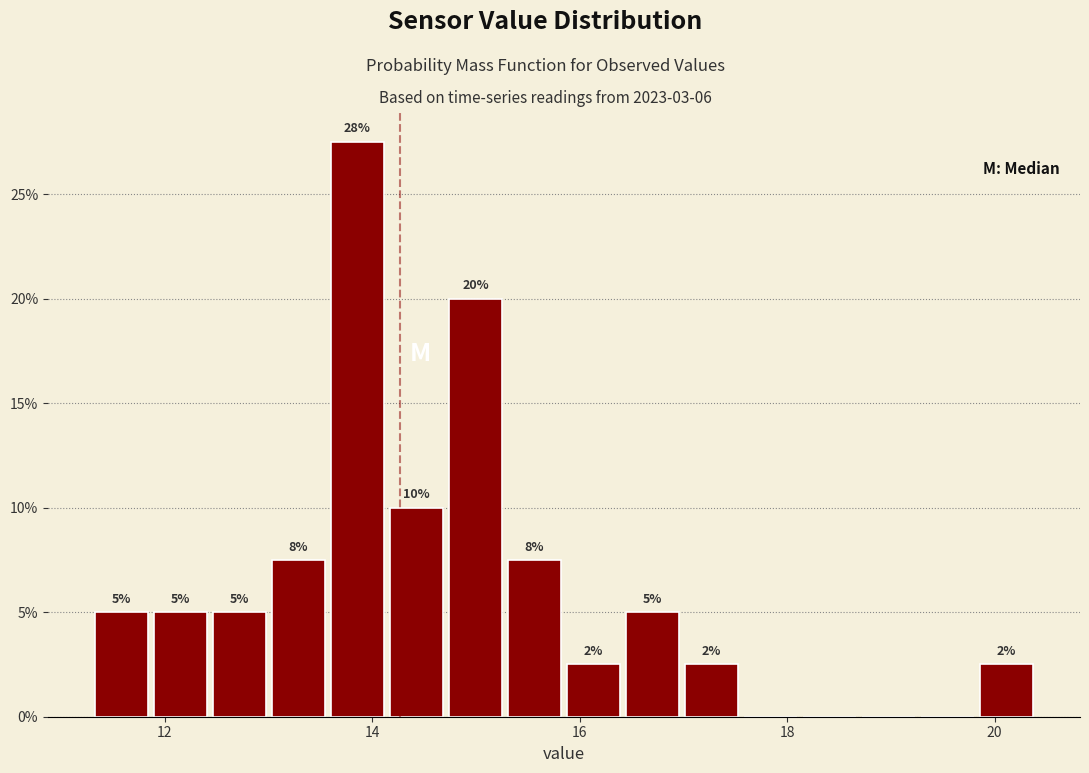

Read against the x-axis, roughly where is the centre of the tallest bar?

13.8